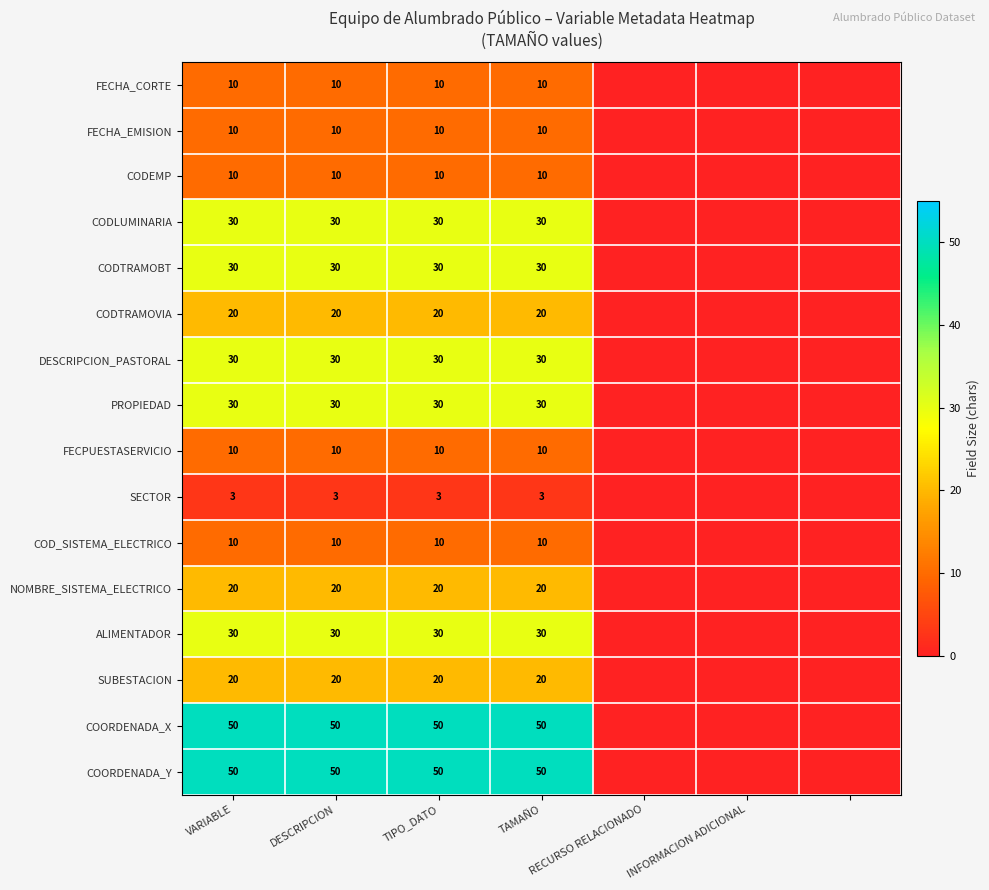

Which category has the highest value in the NOMBRE_SISTEMA_ELECTRICO series?

VARIABLE